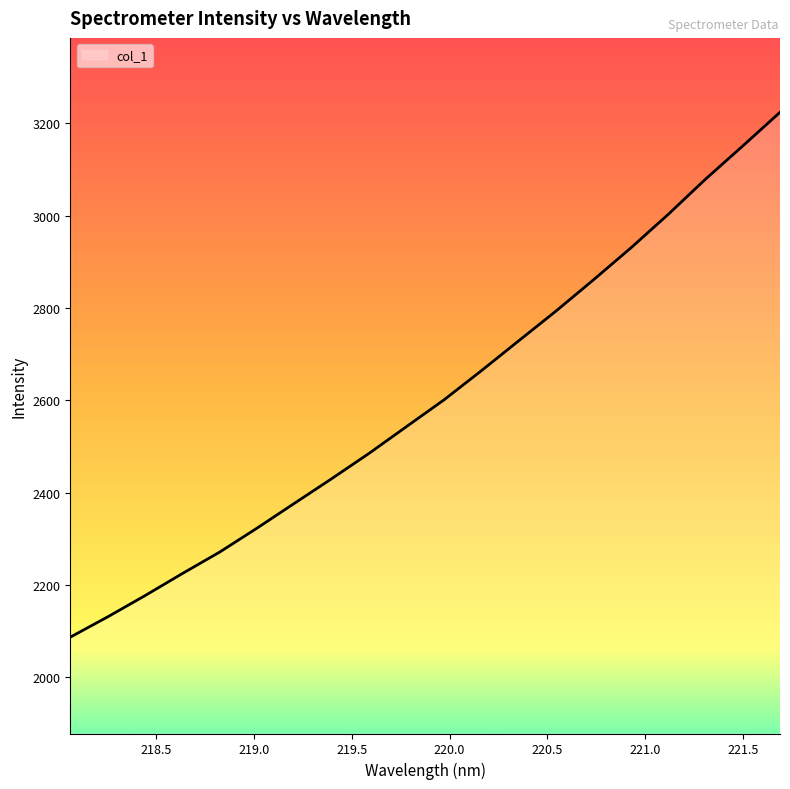

What is the maximum value shown in the chart?

3224.0